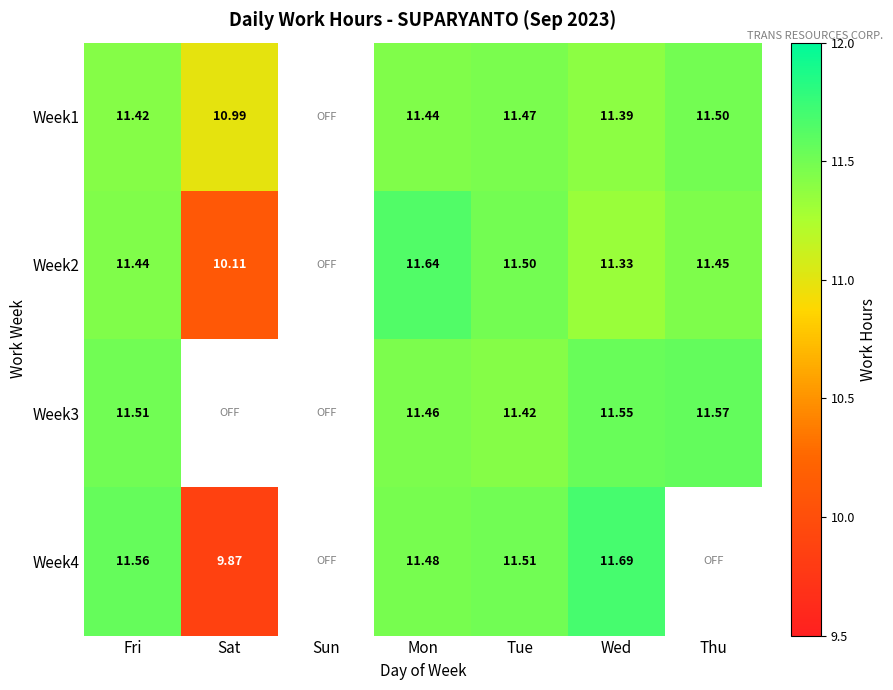

What is the total value across all series at Fri?

45.9